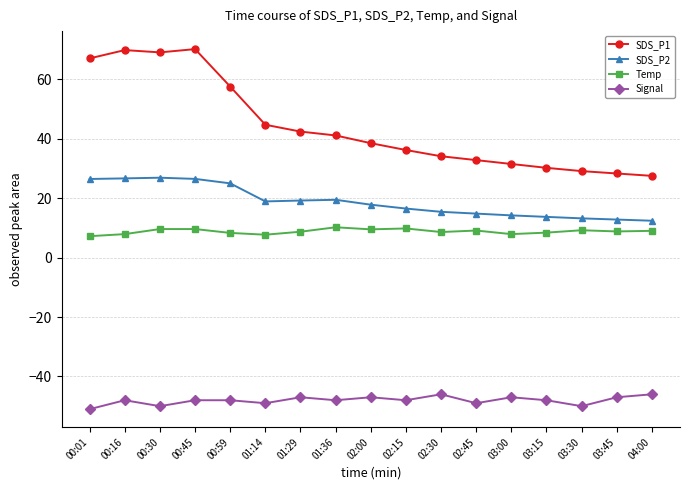

Is it true that Temp equals 15.0 at 02:00?

False